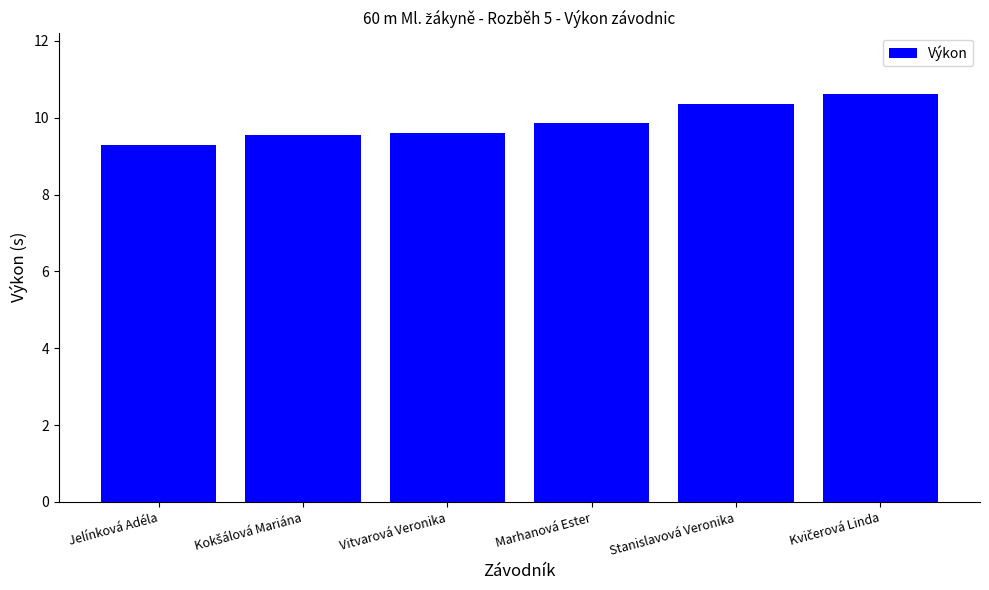

Is it true that the value at Stanislavová Veronika is 3.8?

False